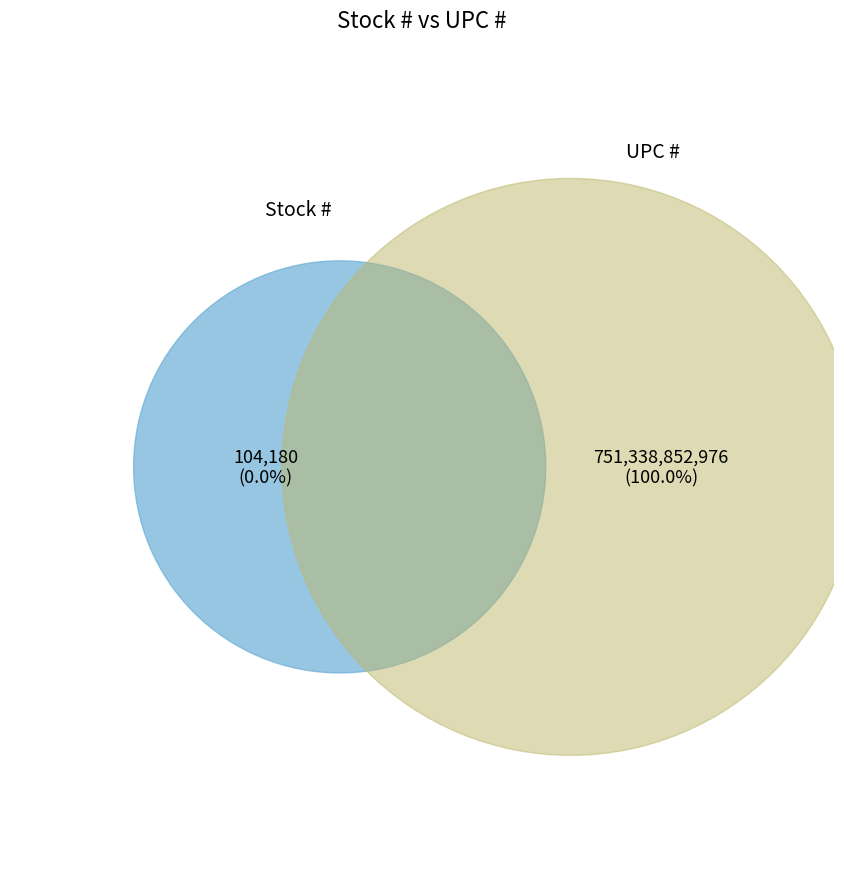

Combined, what portion of the pie is UPC # and Stock #?

100.0%